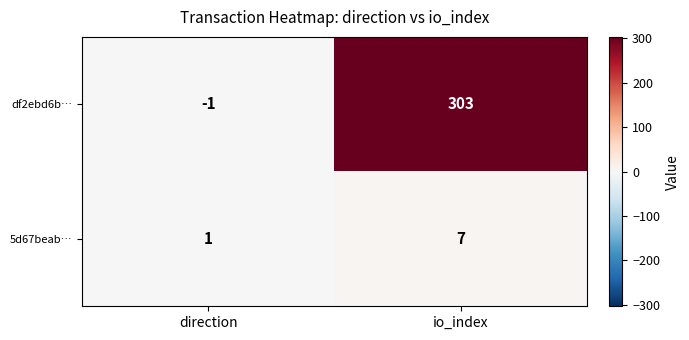

Count the number of data series in this chart.

2